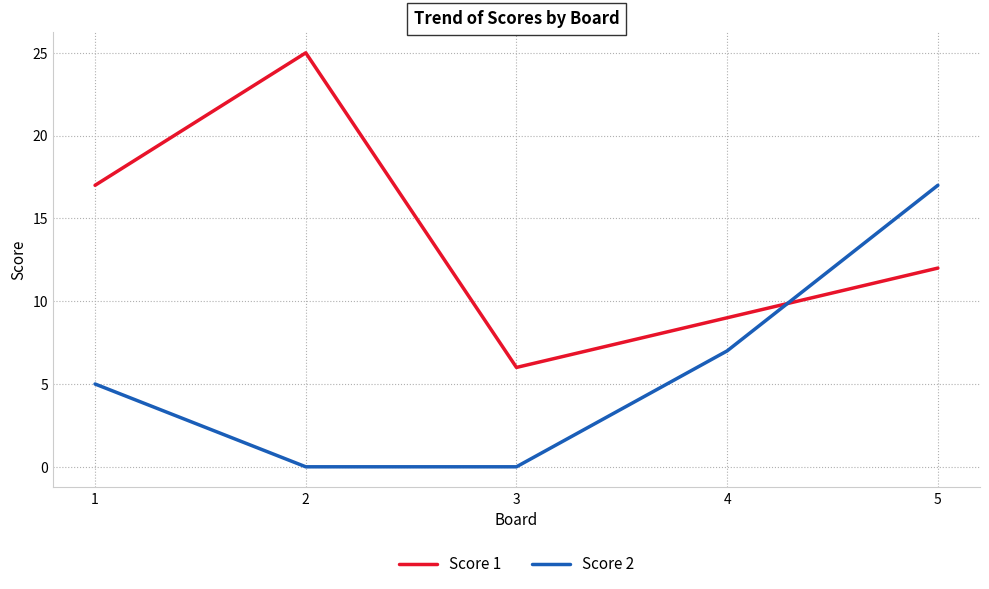

True or false: Score 2 has more than 2 points higher than both neighbors.

False